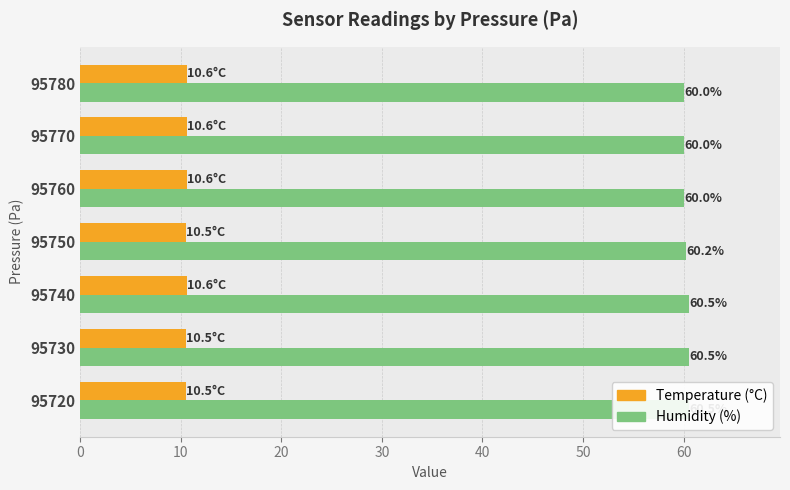

What is the difference between the maximum and second lowest values in the Humidity (%) series?

0.5